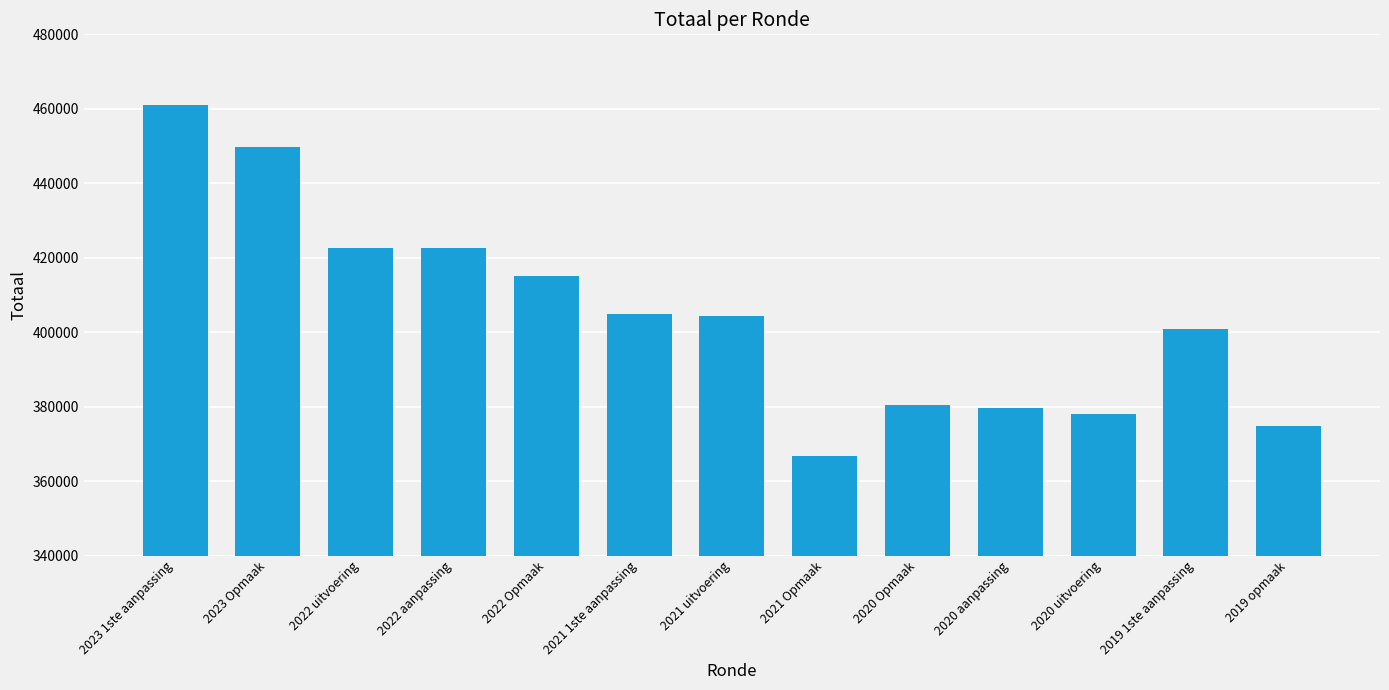

Which label corresponds to the smallest value in the chart?

2021 Opmaak